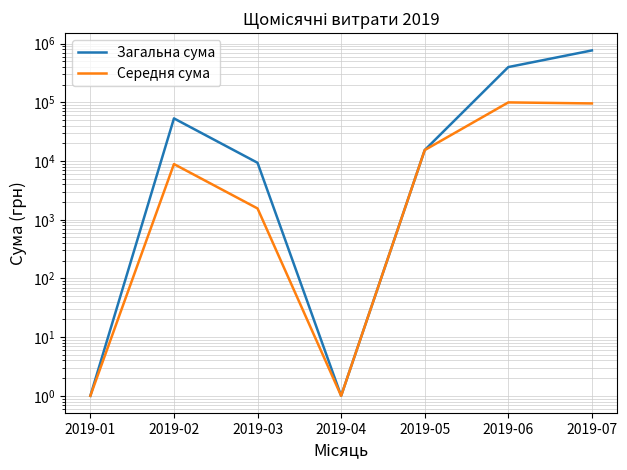

What is the average value of the Загальна сума series?

177978.7